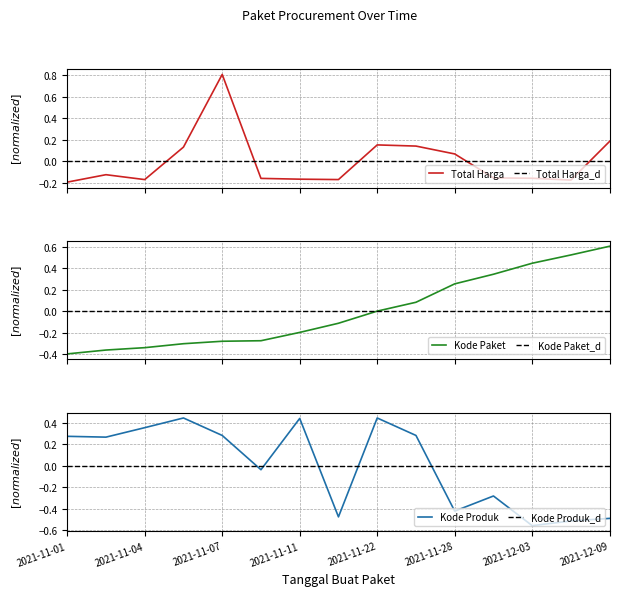

Which series ends up on top after the final intersection of Kode Produk and Kode Paket?

Kode Paket